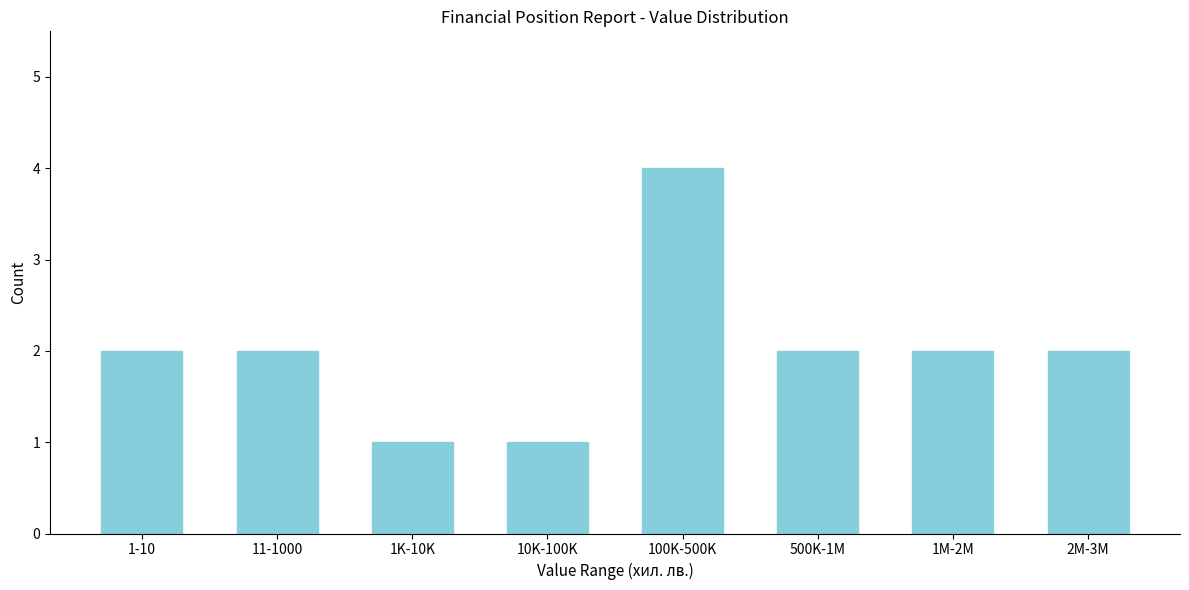

Reading left to right, transcribe all the data shown in this chart.

1-10=2	11-1000=2	1K-10K=1	10K-100K=1	100K-500K=4	500K-1M=2	1M-2M=2	2M-3M=2